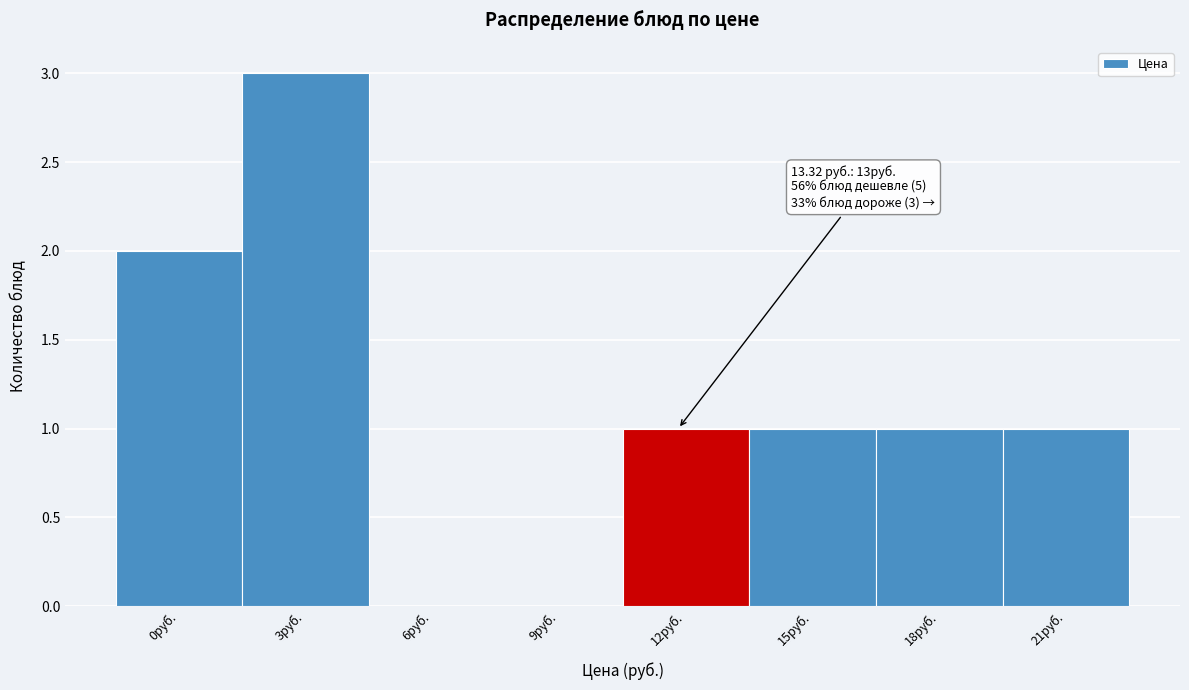

Reading left to right, list all the values displayed in this chart.

0руб.=2	3руб.=3	6руб.=0	9руб.=0	12руб.=1	15руб.=1	18руб.=1	21руб.=1